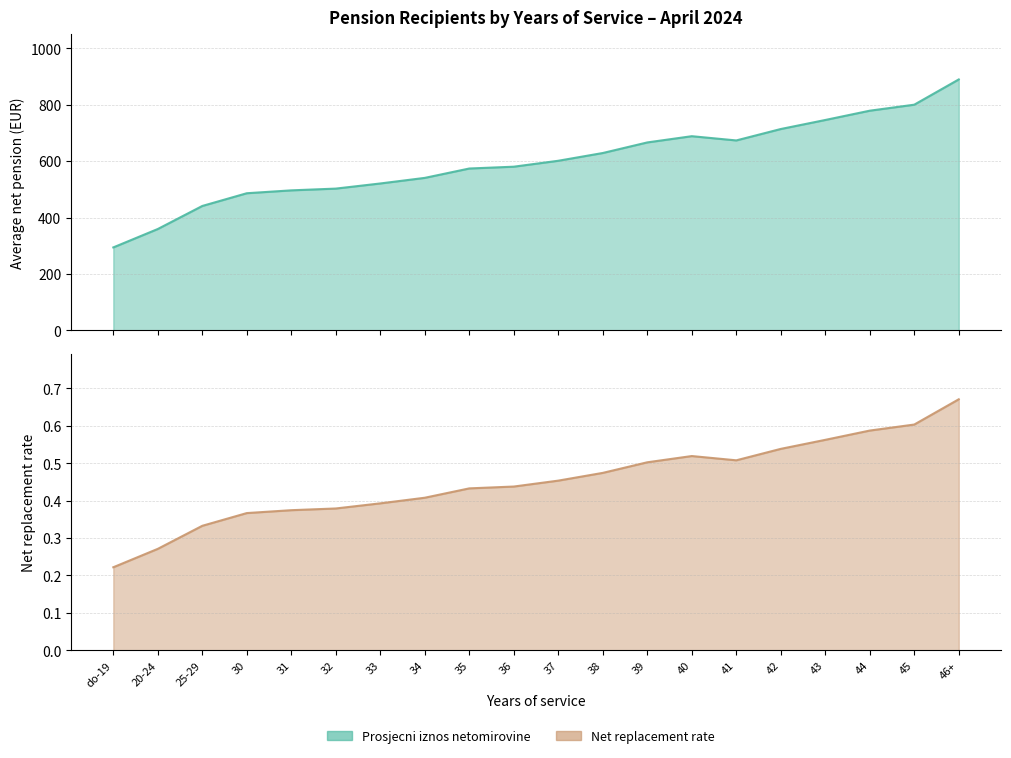

What are all the series names shown in the legend?

Prosjecni iznos netomirovine, Net replacement rate